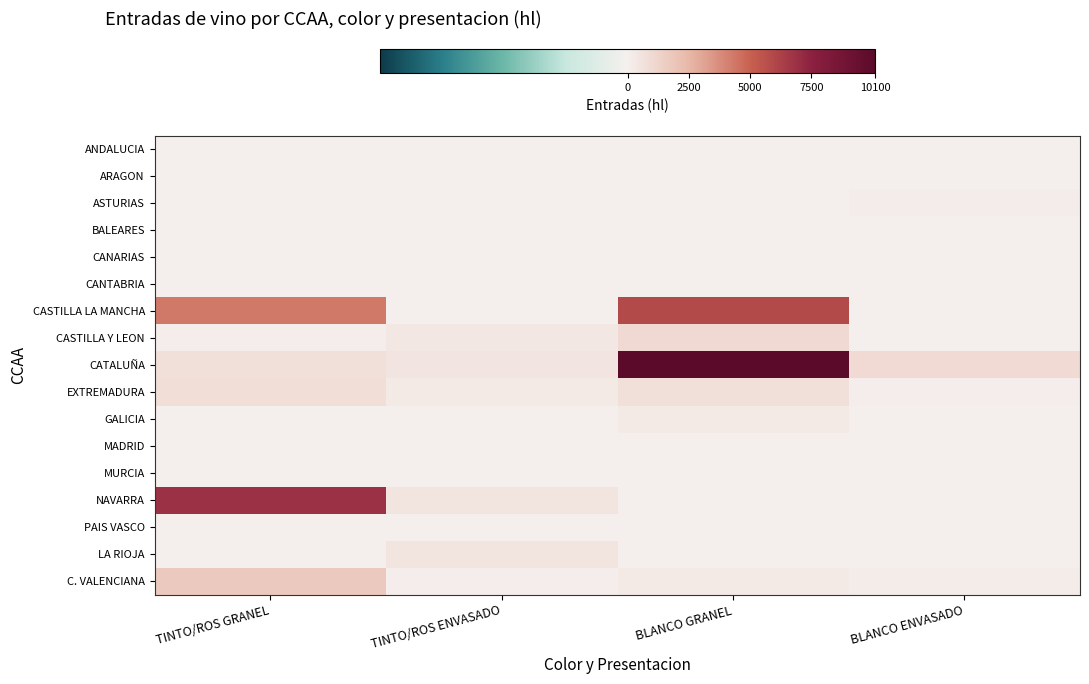

List the series in order of their peak value, highest first.

CATALUÑA, NAVARRA, CASTILLA LA MANCHA, C. VALENCIANA, CASTILLA Y LEON, EXTREMADURA, LA RIOJA, GALICIA, ASTURIAS, PAIS VASCO, ANDALUCIA, ARAGON, BALEARES, CANARIAS, CANTABRIA, MADRID, MURCIA